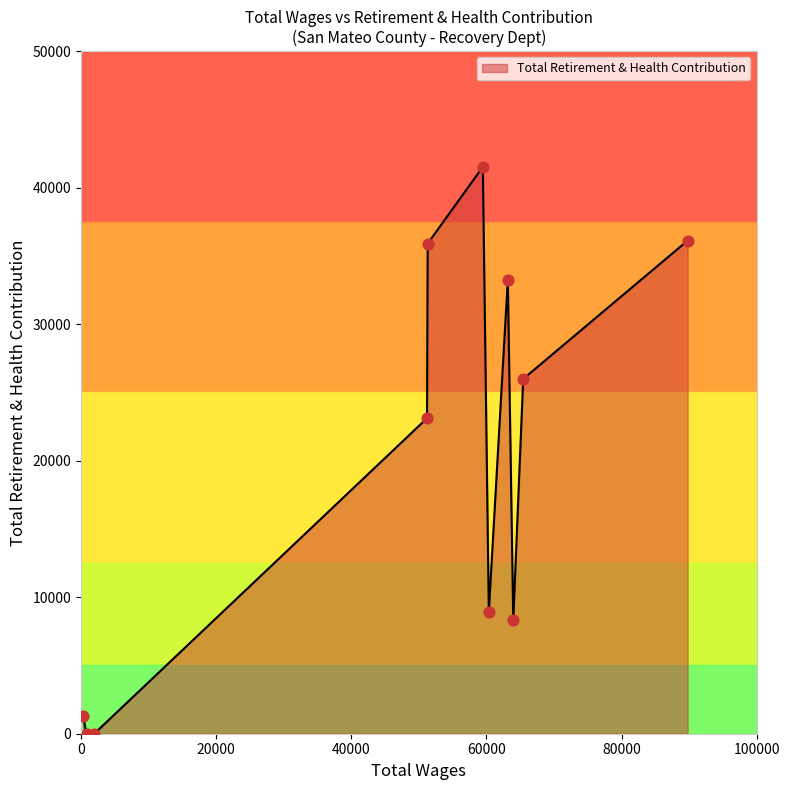

What is the difference between the maximum and minimum values?

41525